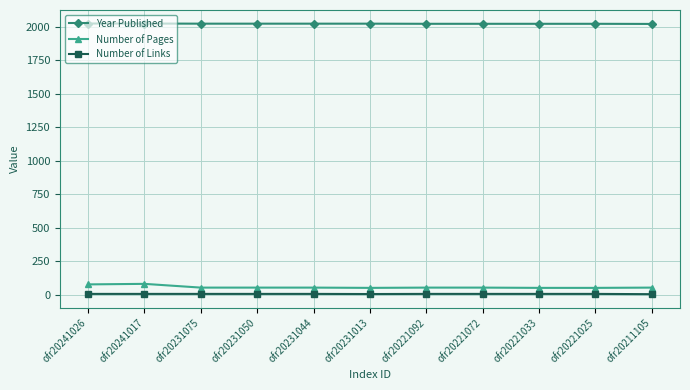

Which series has the largest range (max minus min)?

Number of Pages